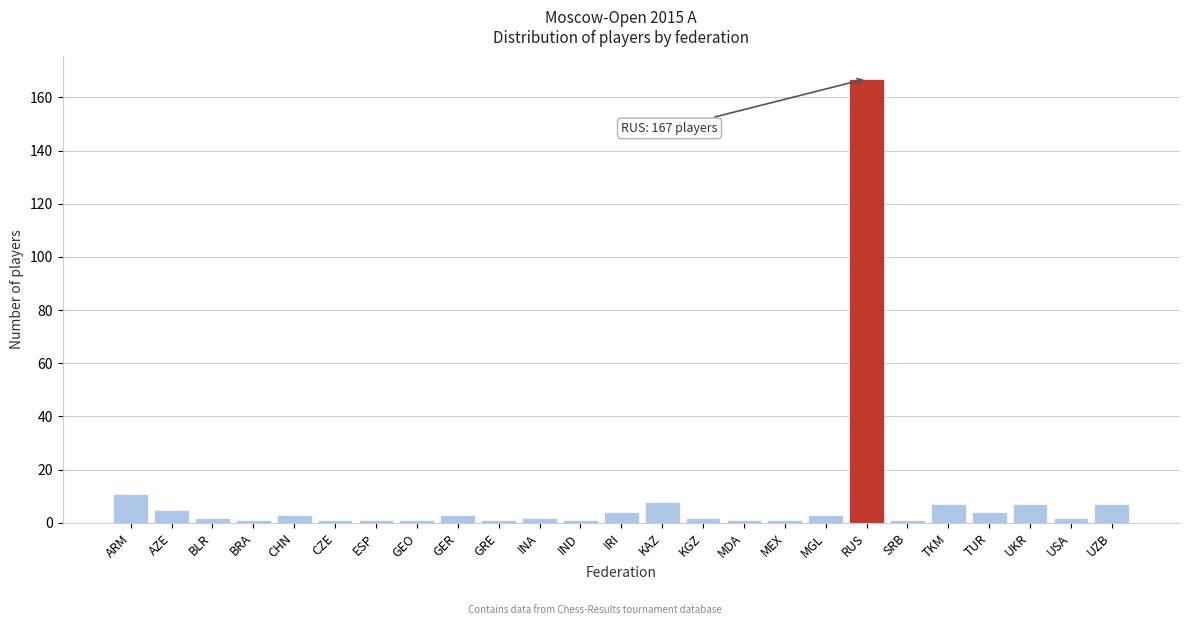

Reading left to right, extract all data points from this chart.

ARM=11	AZE=5	BLR=2	BRA=1	CHN=3	CZE=1	ESP=1	GEO=1	GER=3	GRE=1	INA=2	IND=1	IRI=4	KAZ=8	KGZ=2	MDA=1	MEX=1	MGL=3	RUS=167	SRB=1	TKM=7	TUR=4	UKR=7	USA=2	UZB=7